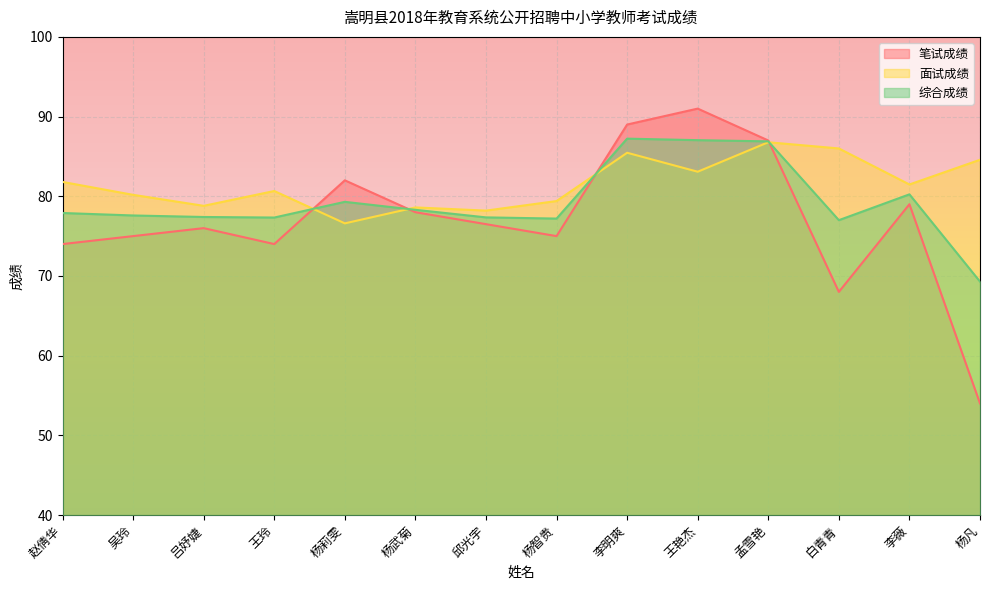

Count the number of data series in this chart.

3